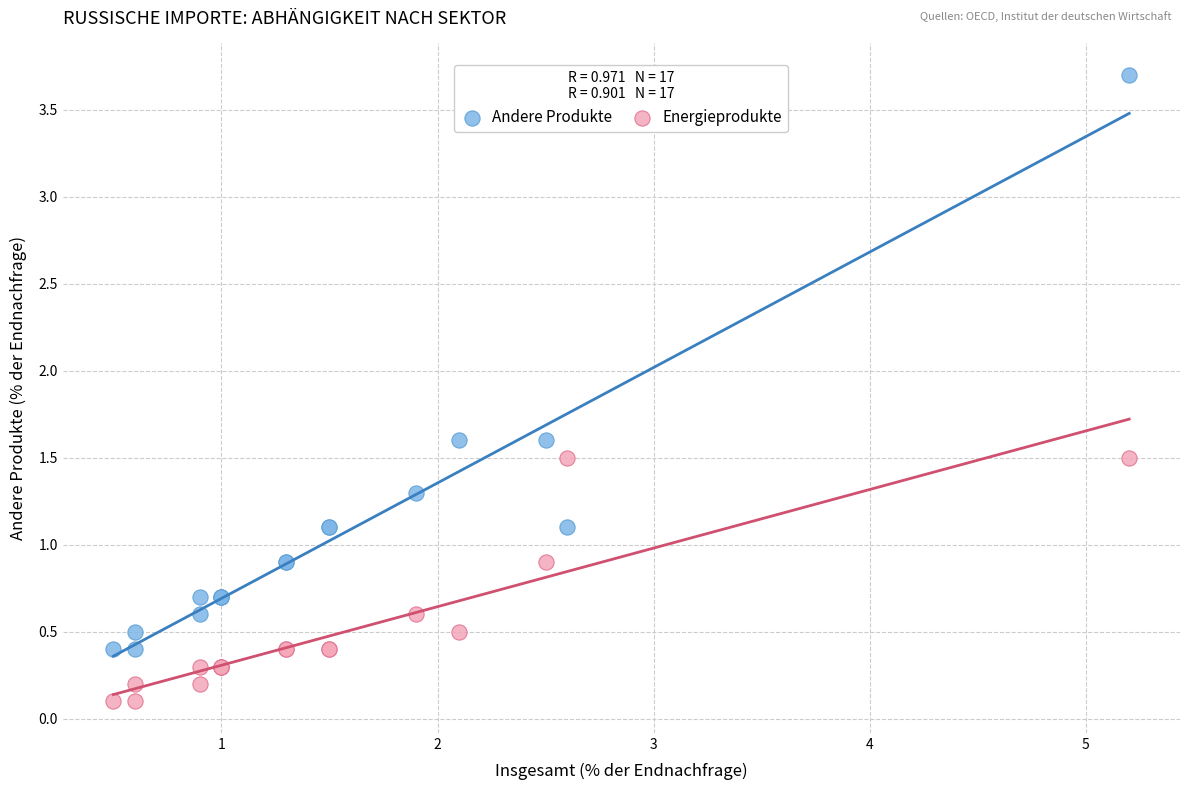

Which series has the widest spread of Y values?

Andere Produkte